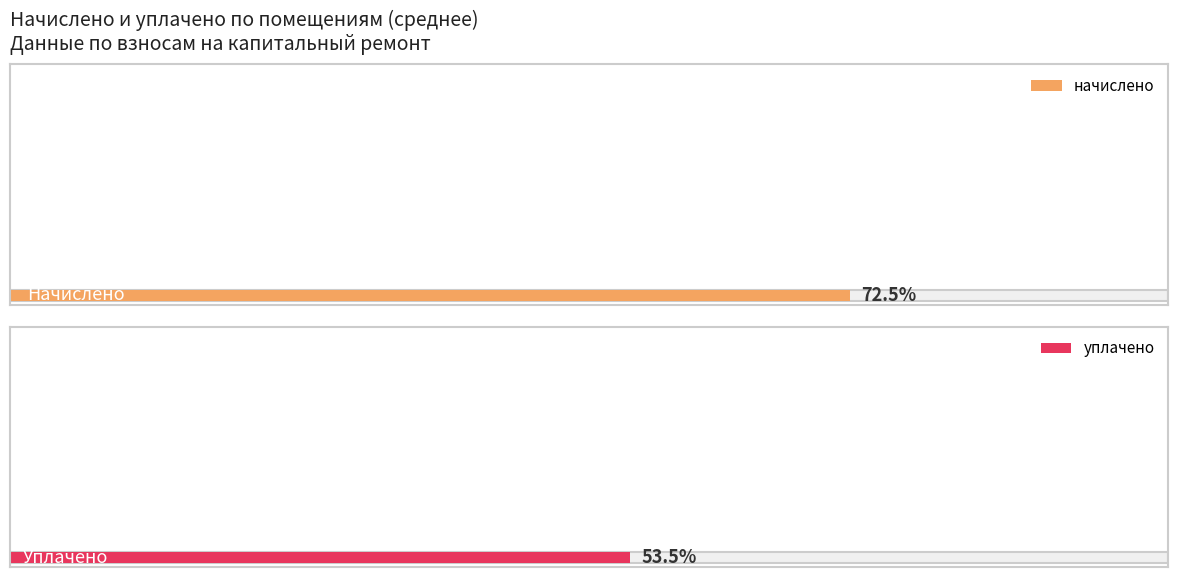

Rank the series by their maximum value, from highest to lowest.

начислено, уплачено